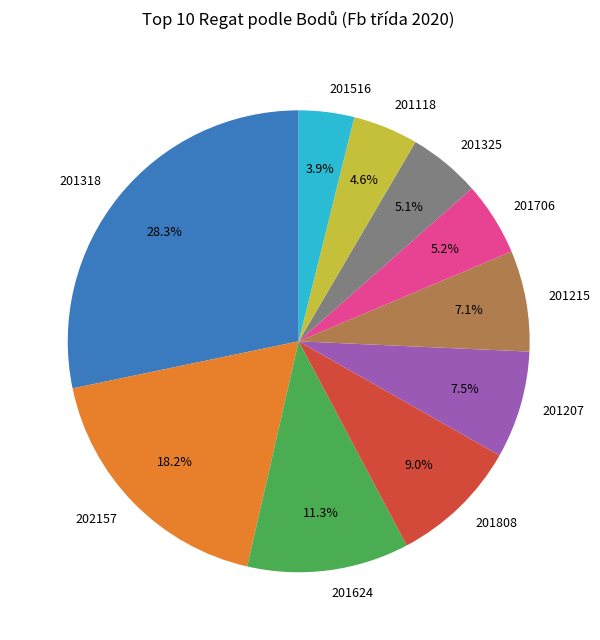

What percentage do 201808 and 201706 together represent?

14.2%